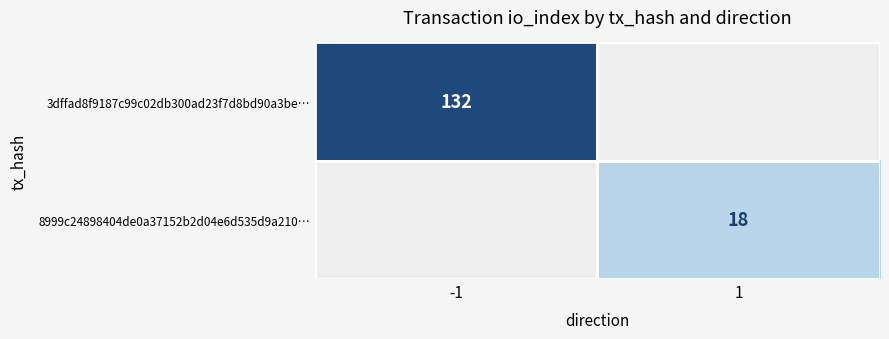

True or false: 8999c24898404de0a37152b2d04e6d535d9a210… has a value of 31 at 1.

False